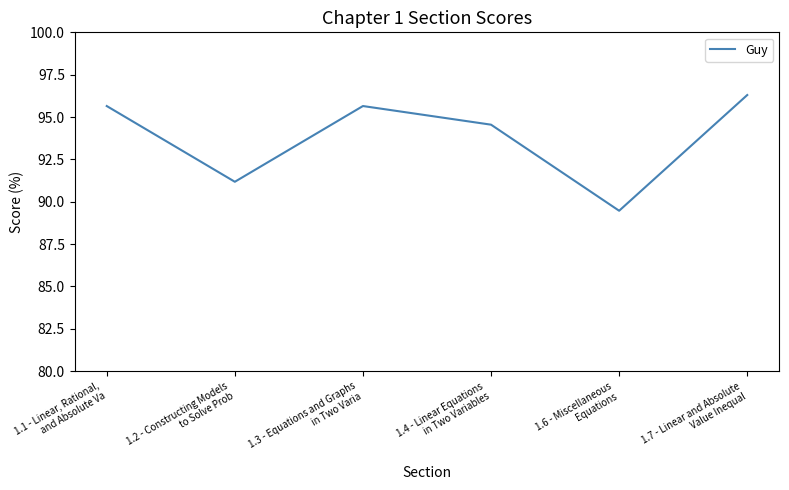

True or false: the data has more than 0 interior local peaks.

True